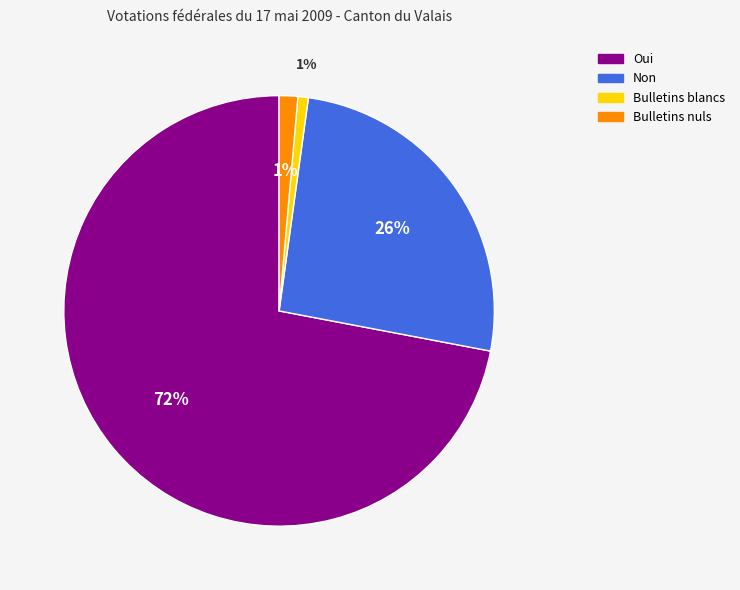

Which has a higher value, Non or Bulletins nuls?

Non